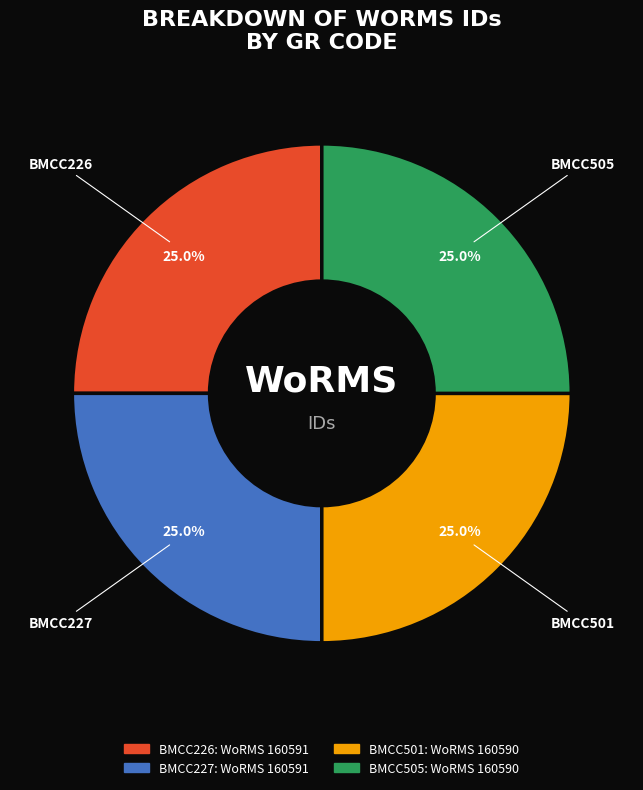

Is there any slice that represents more than half of the pie?

No